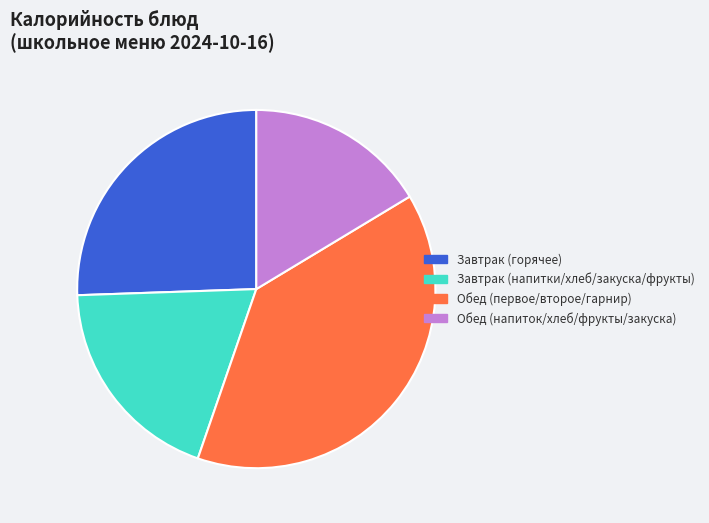

Combined, do Обед (напиток/хлеб/фрукты/закуска) and Завтрак (напитки/хлеб/закуска/фрукты) account for over 50%?

No